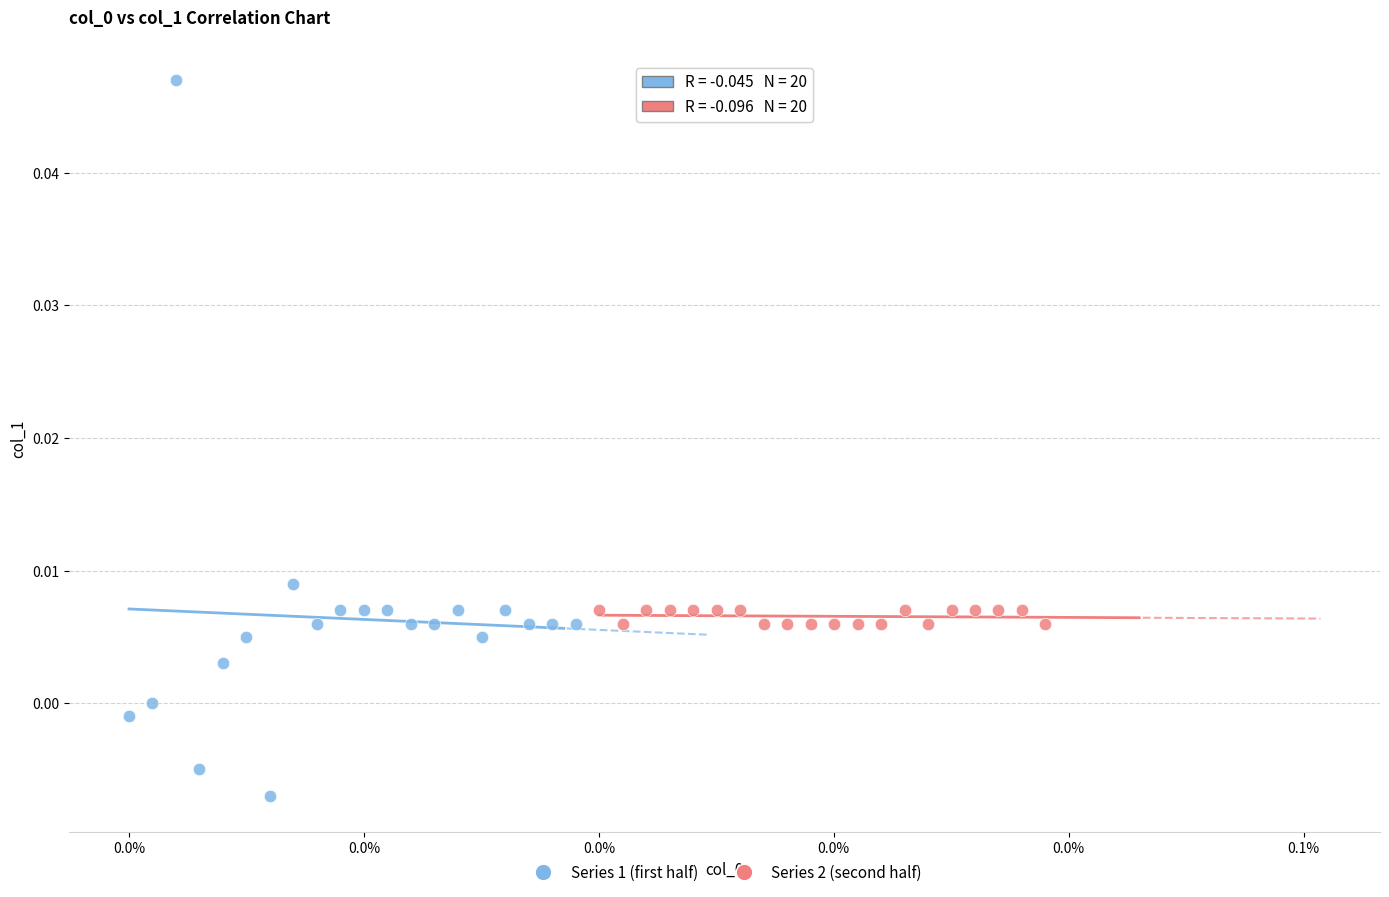

Which series contains the highest Y value?

Series 1 (first half)